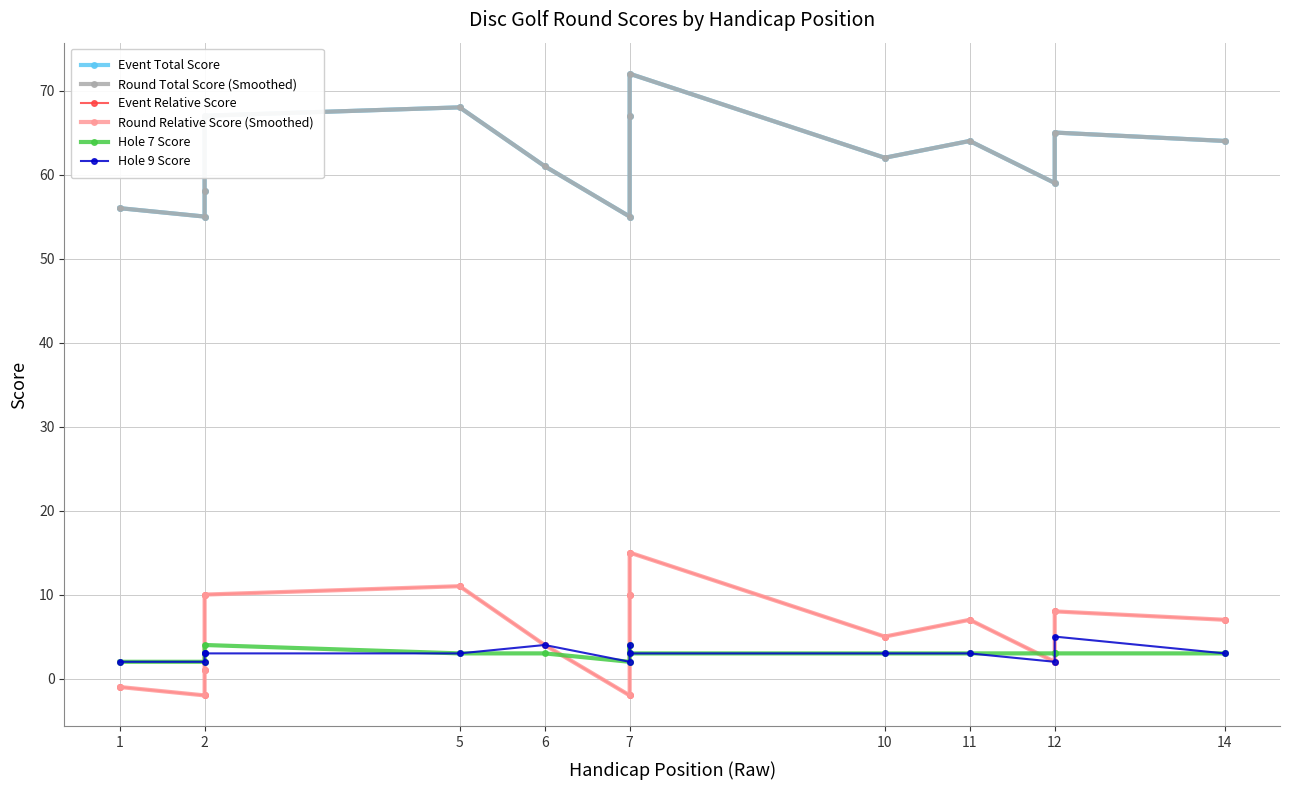

What is the total value across all series at 1?

114